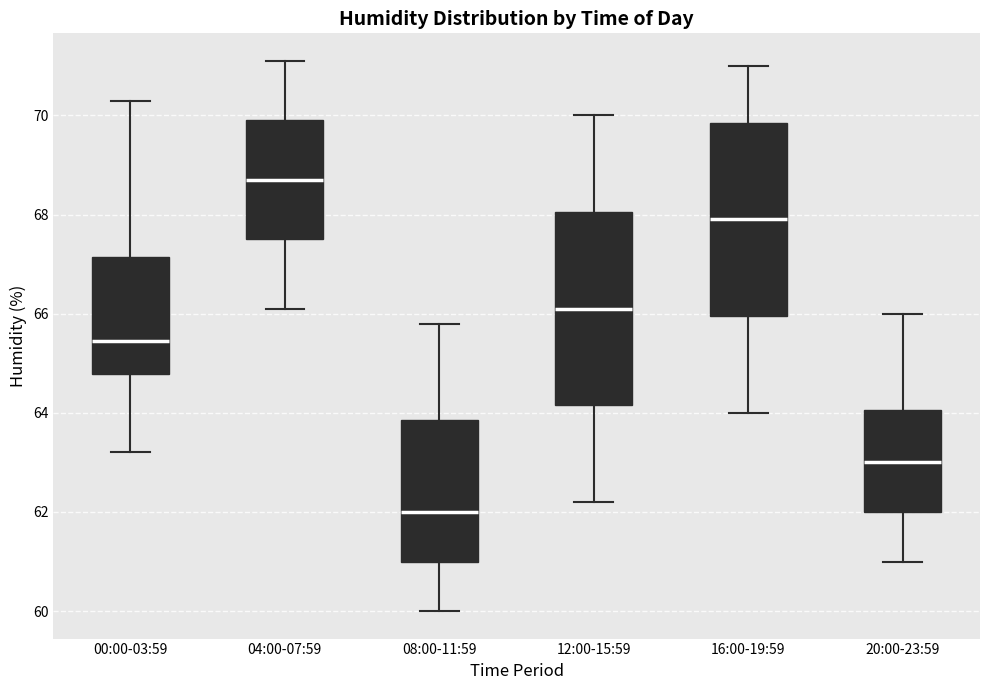

Reading left to right, transcribe this box plot: for each box, give where its median line is, the range the box spans, and where its two whiskers end, as read against the y-axis. The values are not printed on the chart, so give them approximately, as read against the axis.

00:00-03:59: median 65.4, box 64.8 to 67.2, whiskers 63.2 to 70.4
04:00-07:59: median 68.8, box 67.6 to 70.0, whiskers 66.2 to 71.2
08:00-11:59: median 62.0, box 61.0 to 63.8, whiskers 60.0 to 65.8
12:00-15:59: median 66.2, box 64.2 to 68.0, whiskers 62.2 to 70.0
16:00-19:59: median 68.0, box 66.0 to 69.8, whiskers 64.0 to 71.0
20:00-23:59: median 63.0, box 62.0 to 64.0, whiskers 61.0 to 66.0